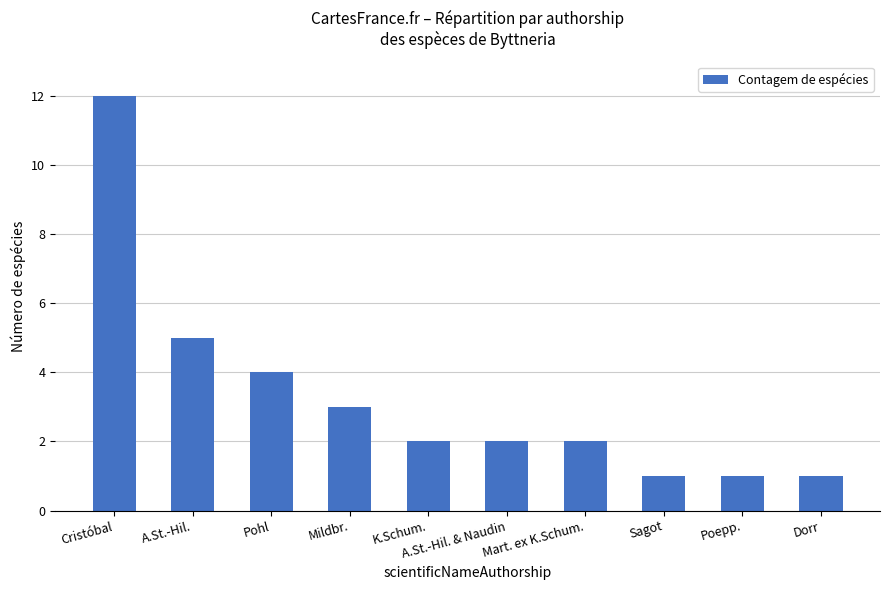

What is the change in value from Mildbr. to K.Schum.?

-1